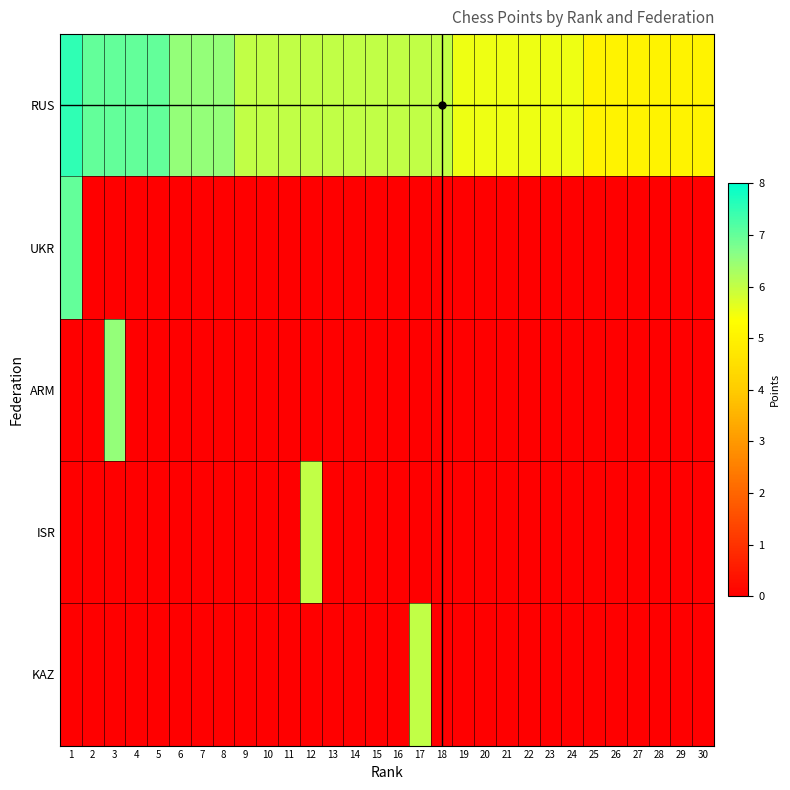

Between 20 and 24, which series saw the biggest shift?

RUS